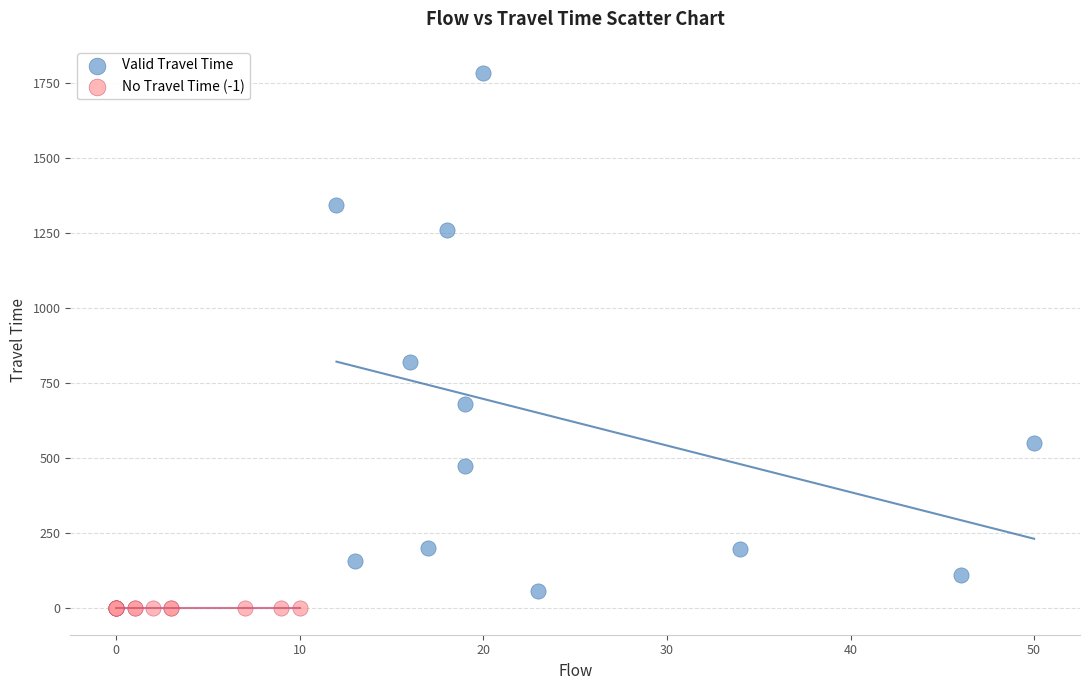

Which series contains the highest Y value?

Valid Travel Time